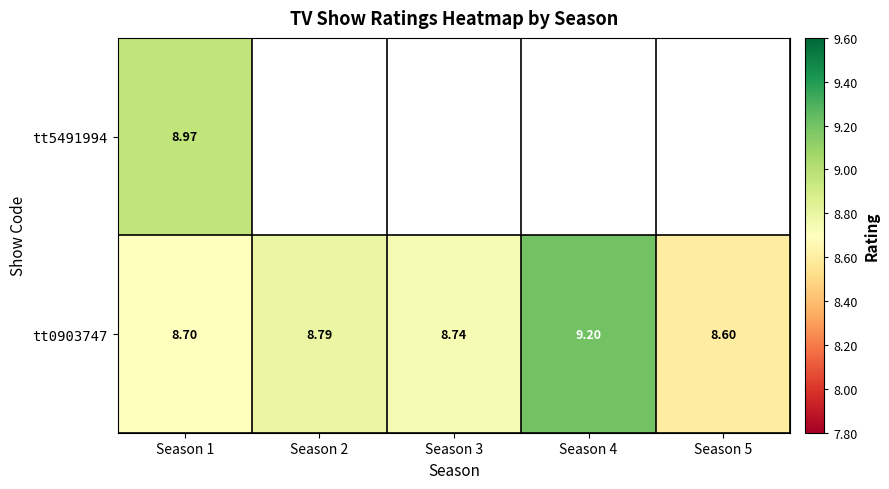

At which category is the sum across all series the highest?

Season 1